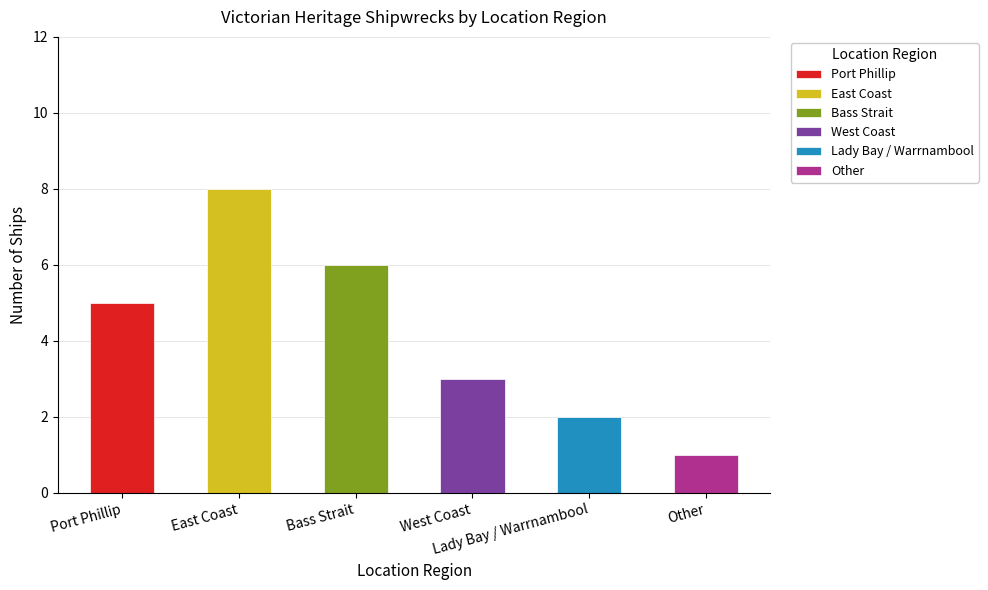

What is the label of the 3rd bar from the left?

Bass Strait